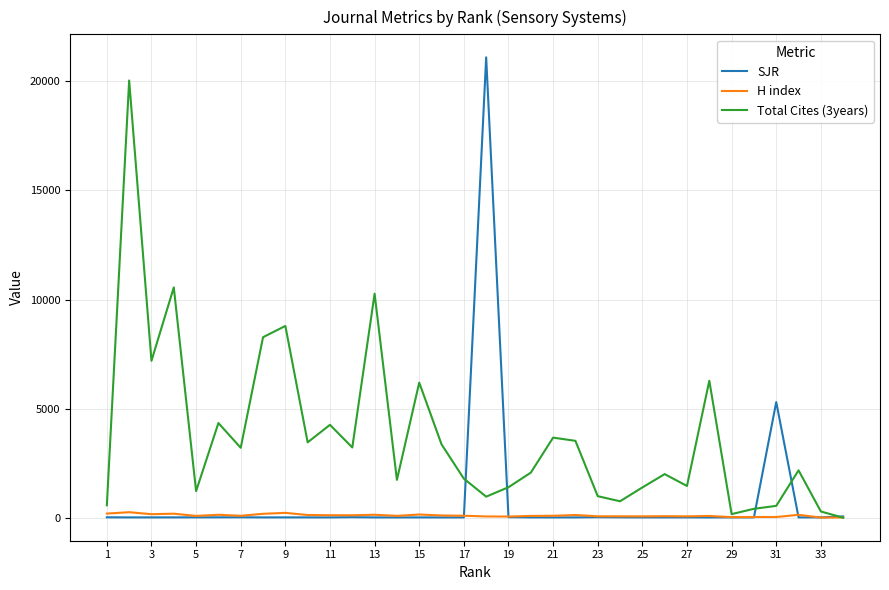

Rank the series by their maximum value, from highest to lowest.

SJR, Total Cites (3years), H index